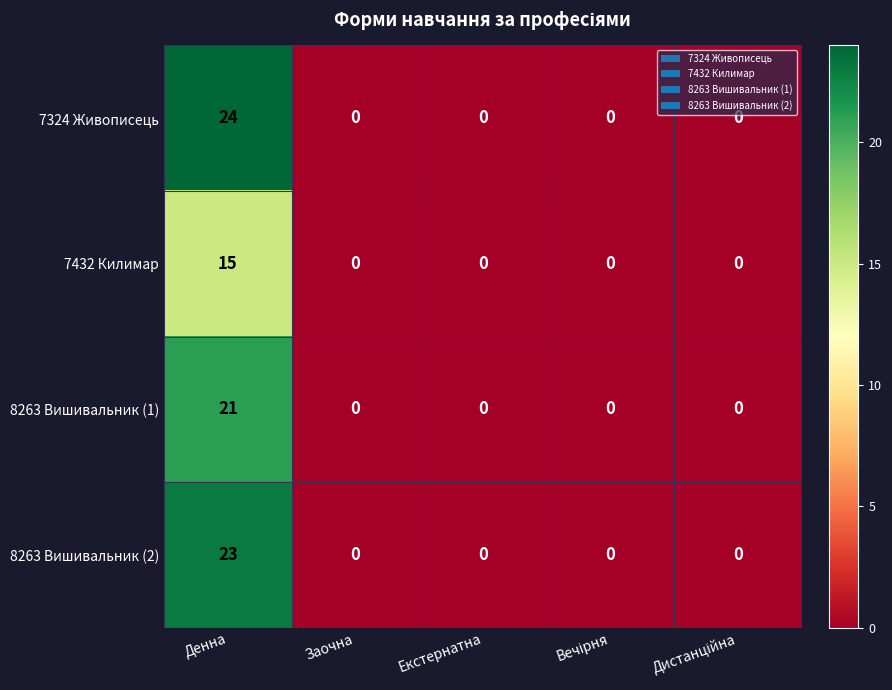

The value of 7432 Килимар at Денна is 15. True or false?

True